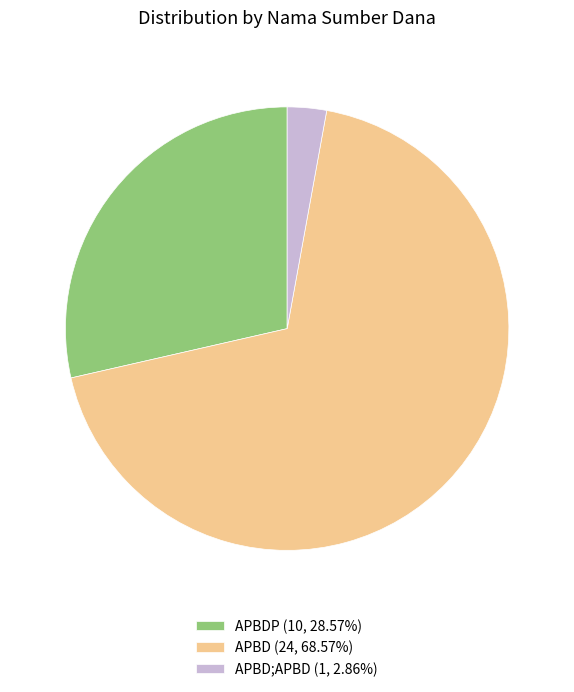

Approximately how many times larger is the value at APBDP (10, 28.57%) compared to APBD;APBD (1, 2.86%)?

10.0